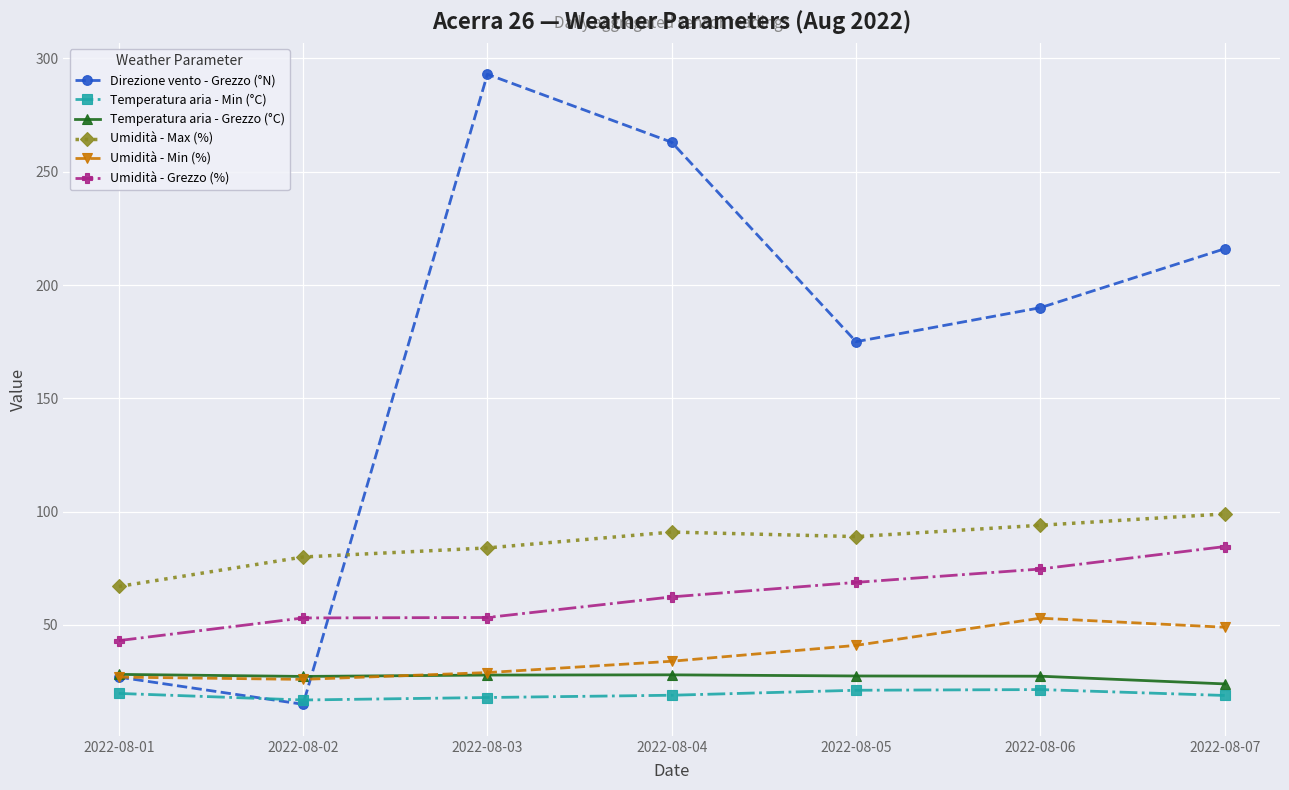

Between 2022-08-04 and 2022-08-07, which series saw the biggest shift?

Direzione vento - Grezzo (°N)